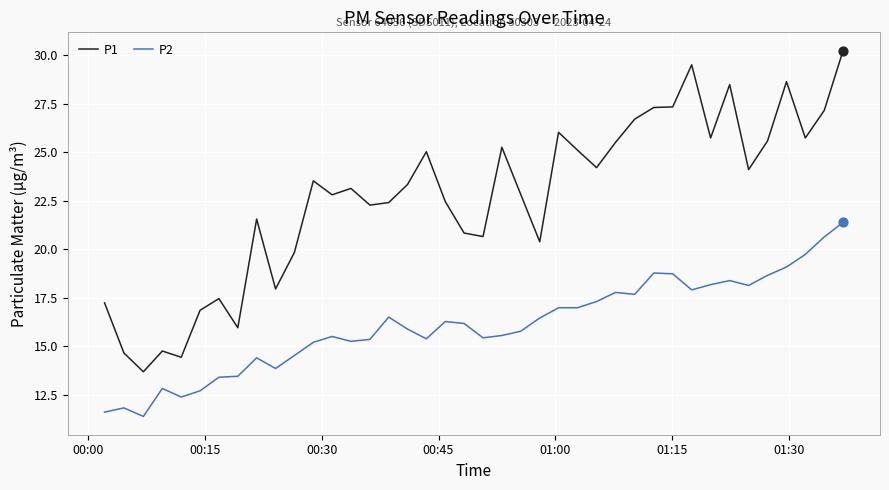

At how many categories does at least one series exceed 17?

34